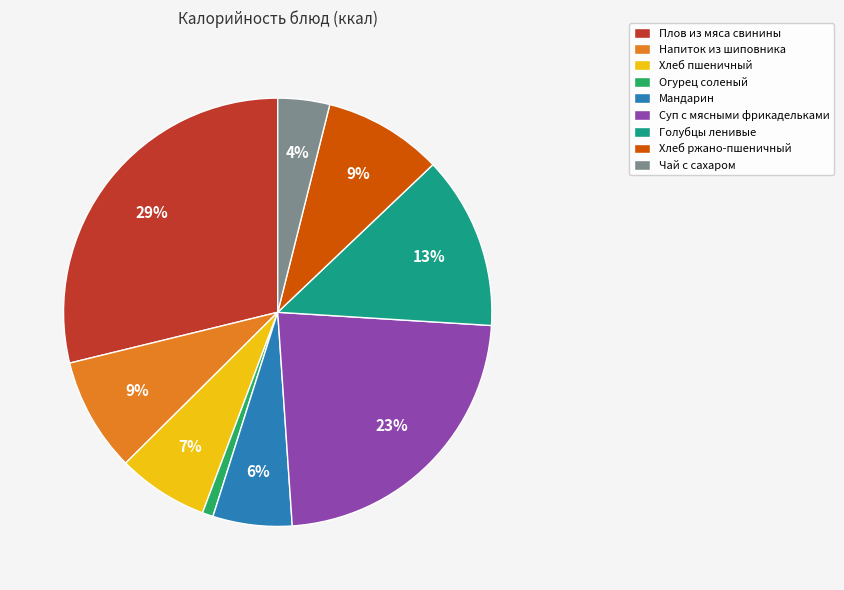

Between Голубцы ленивые and Мандарин, which is larger?

Голубцы ленивые